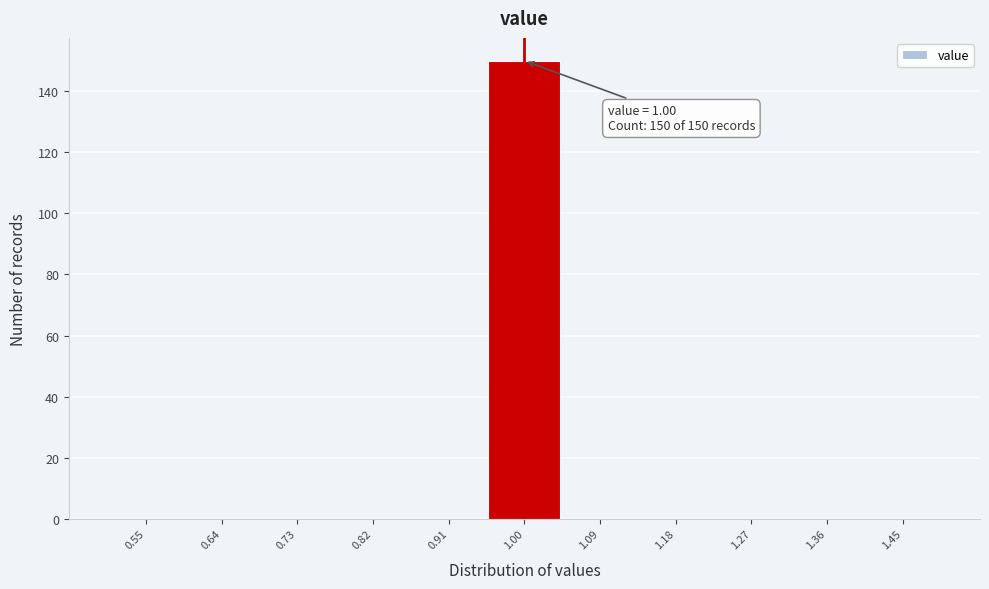

Over which range of the x-axis is the bar tallest?

0.95 to 1.05